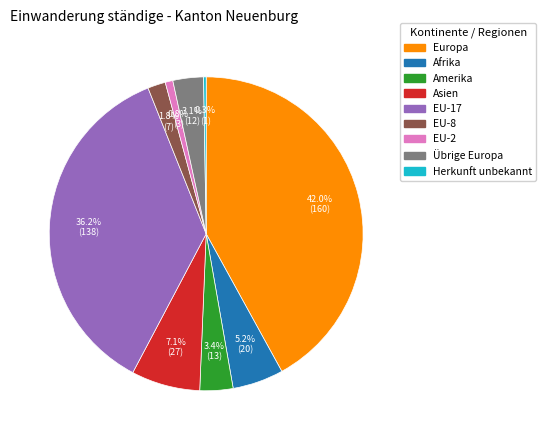

Is there any slice that represents more than half of the pie?

No